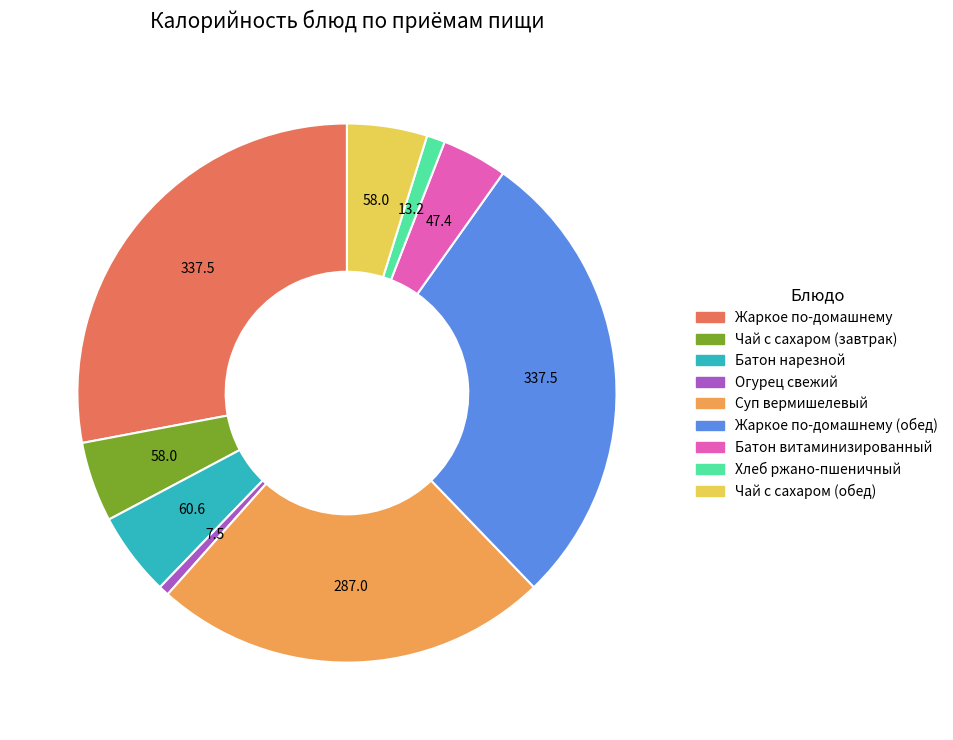

Is there a majority slice in this chart?

No